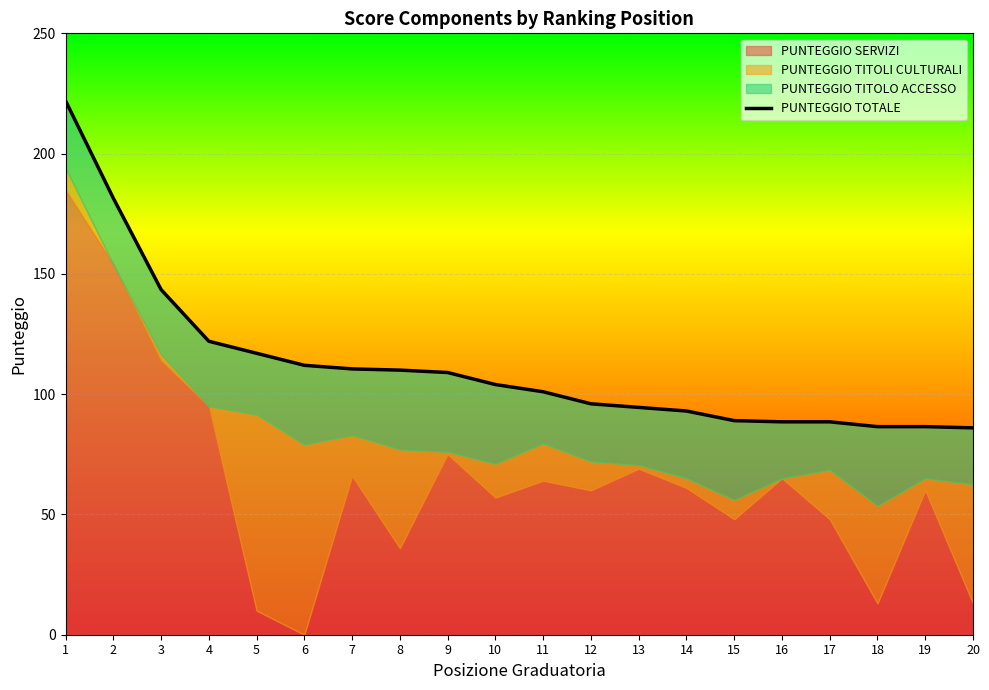

The value at 14 is 130.3. True or false?

False